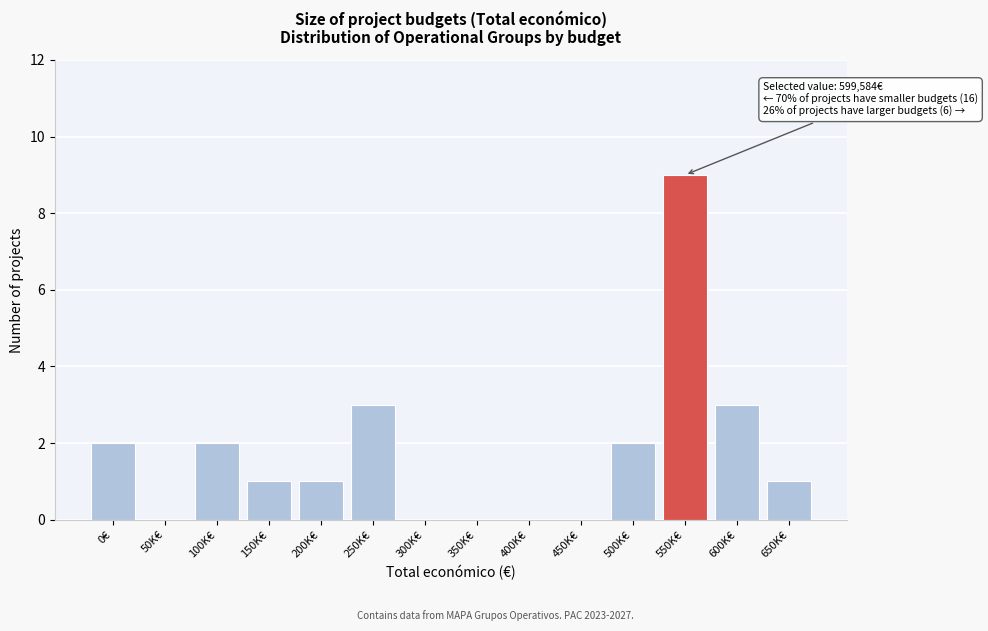

Reading left to right, transcribe all the data shown in this chart.

0€=2	50K€=0	100K€=2	150K€=1	200K€=1	250K€=3	300K€=0	350K€=0	400K€=0	450K€=0	500K€=2	550K€=9	600K€=3	650K€=1